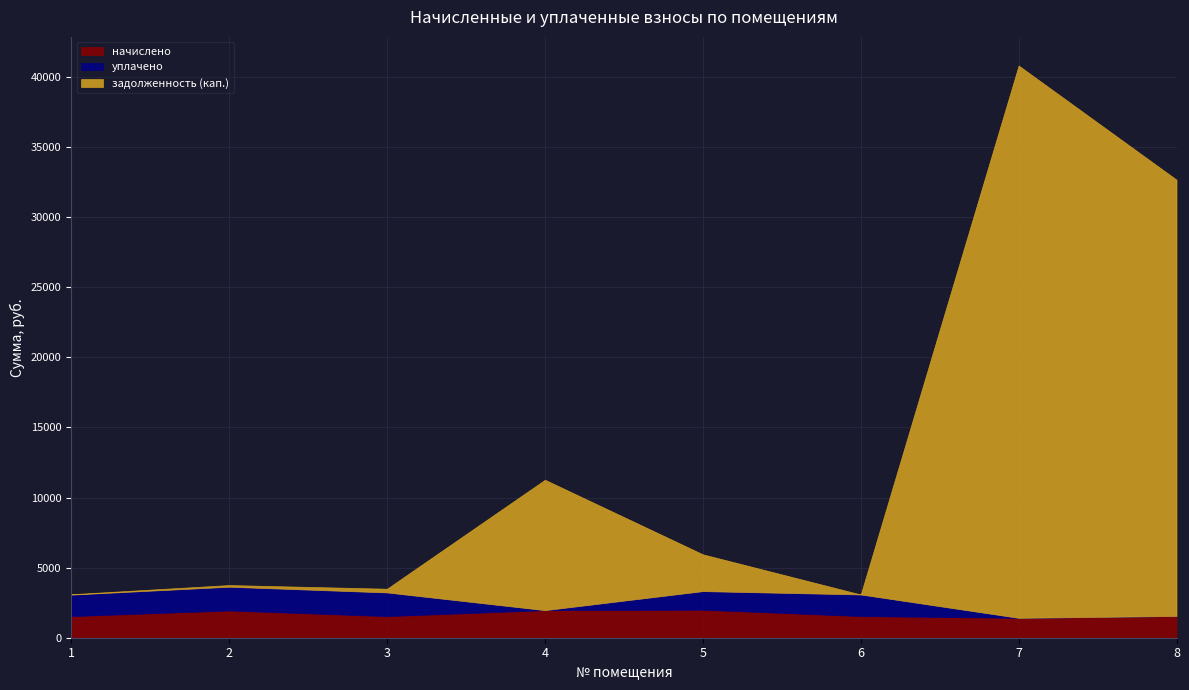

What are all the series names shown in the legend?

начислено, уплачено, задолженность (кап.)